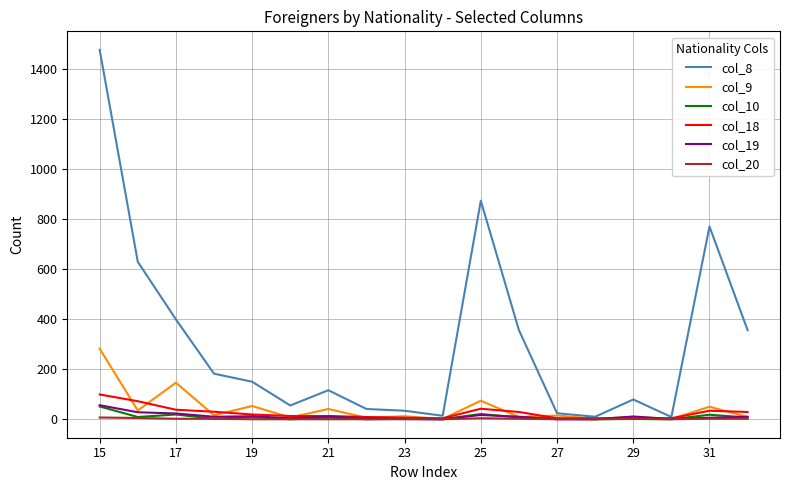

At how many categories does at least one series exceed 1324?

1